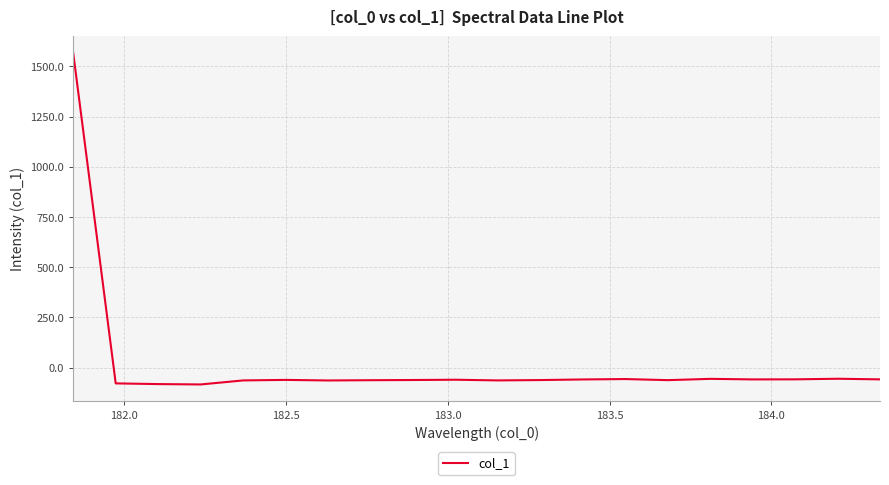

What is the smallest value displayed?

-83.5